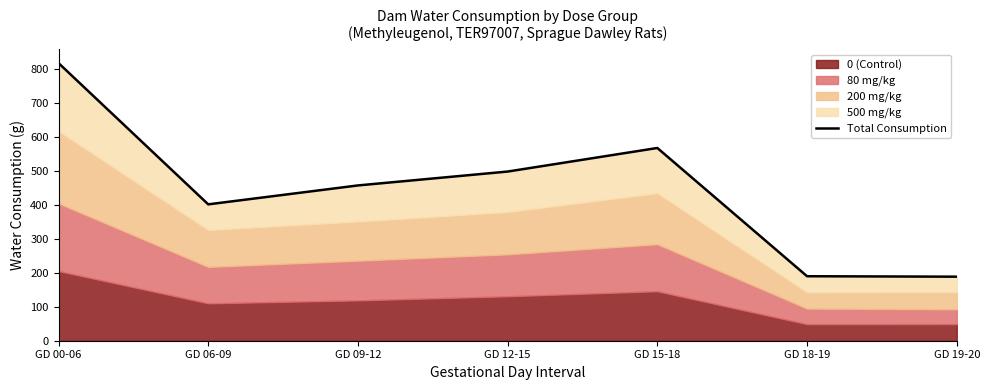

What is the label of the 3rd point from the right?

GD 15-18